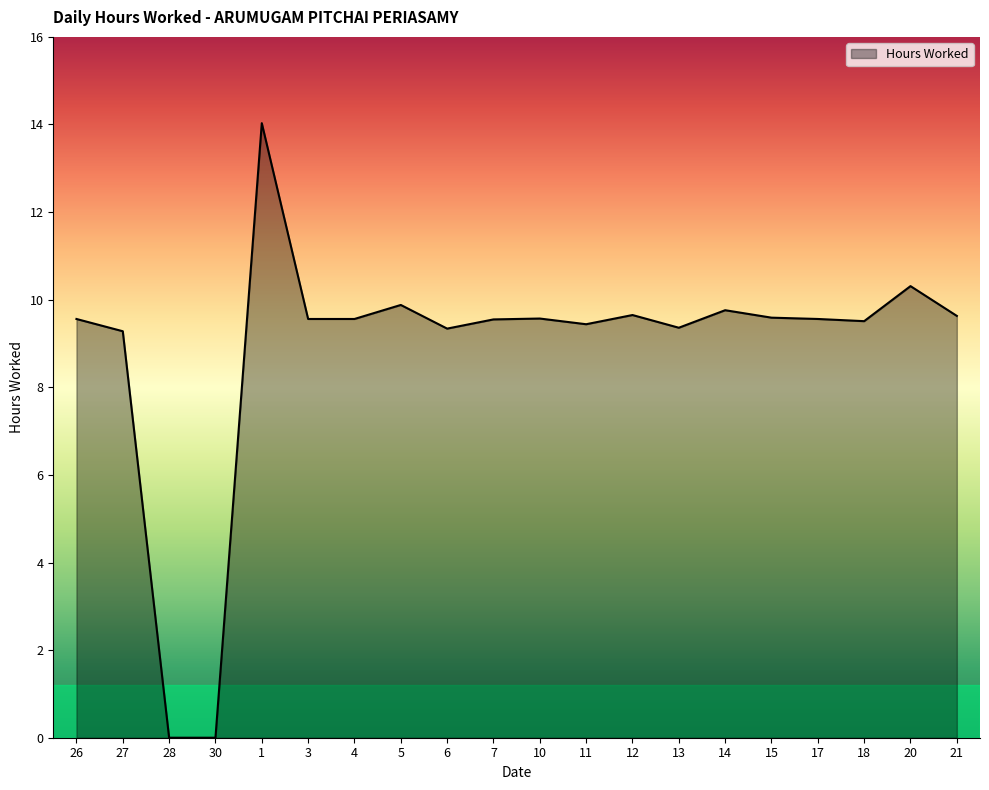

What value does the data have at 27?

9.3